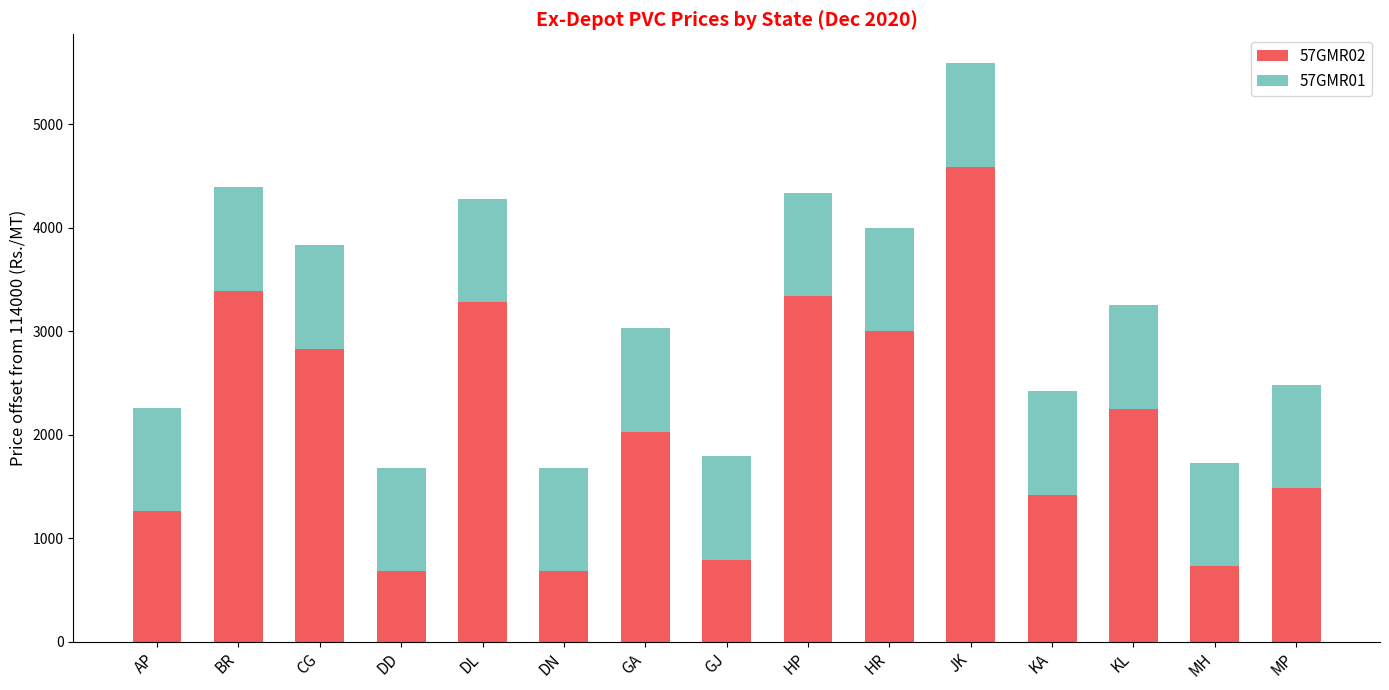

What is the sum of the 57GMR02 values at AP and DD?

1940